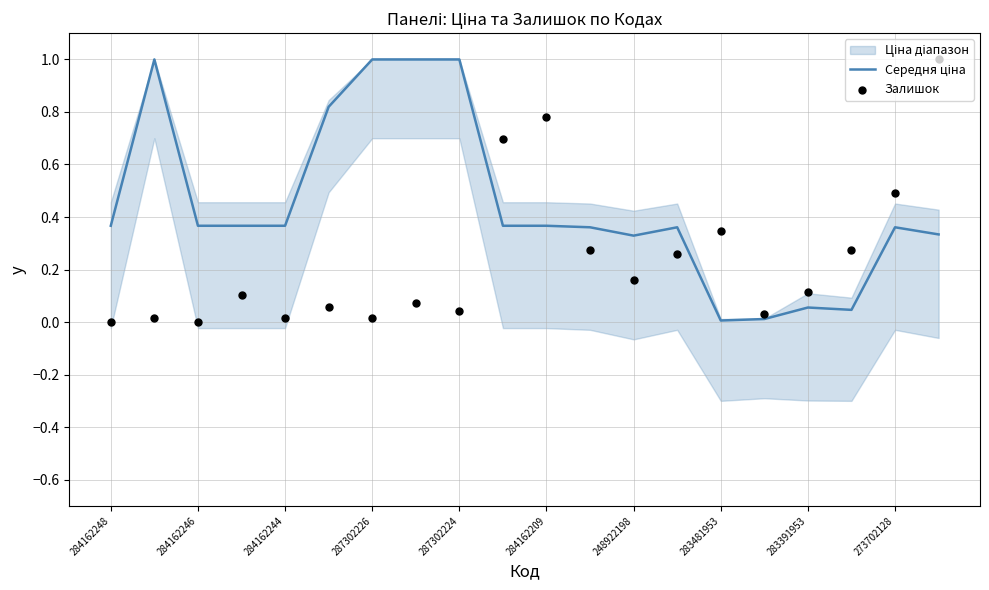

What is the total value across all series at 13?

0.6